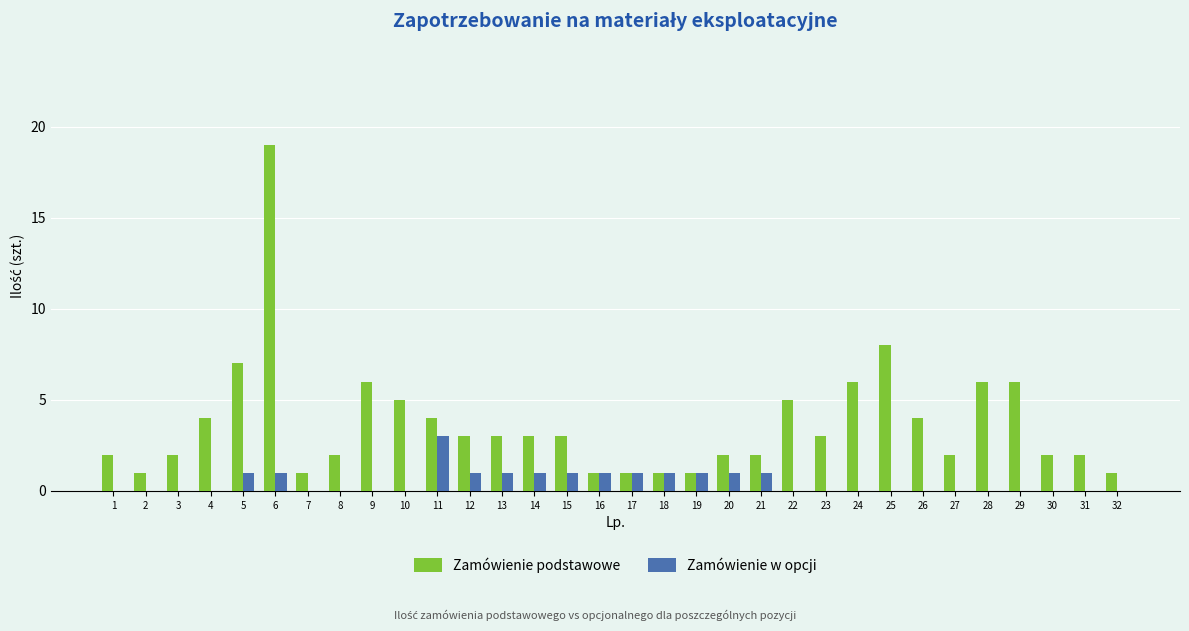

At which category is the sum across all series the highest?

6